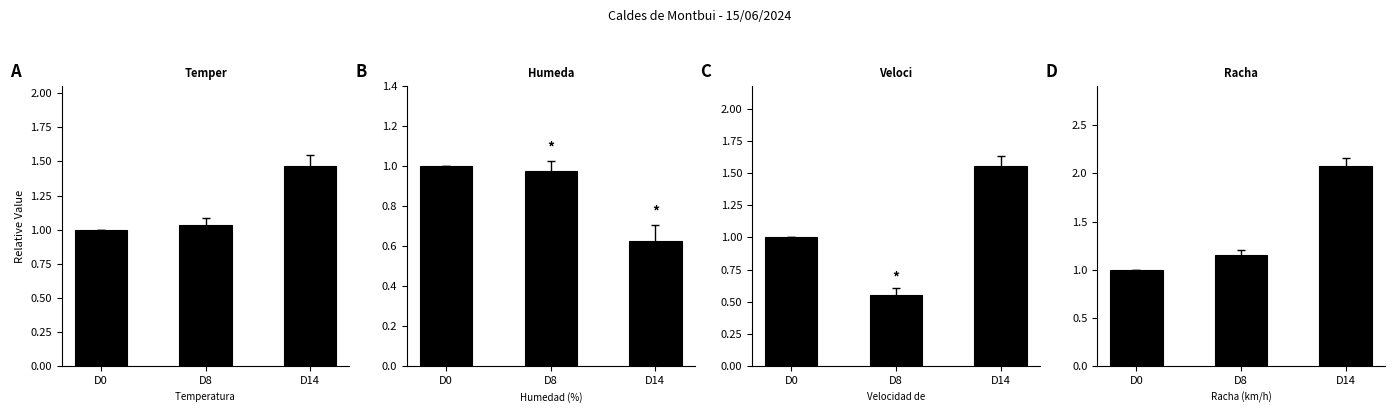

How many groups of bars are there?

3